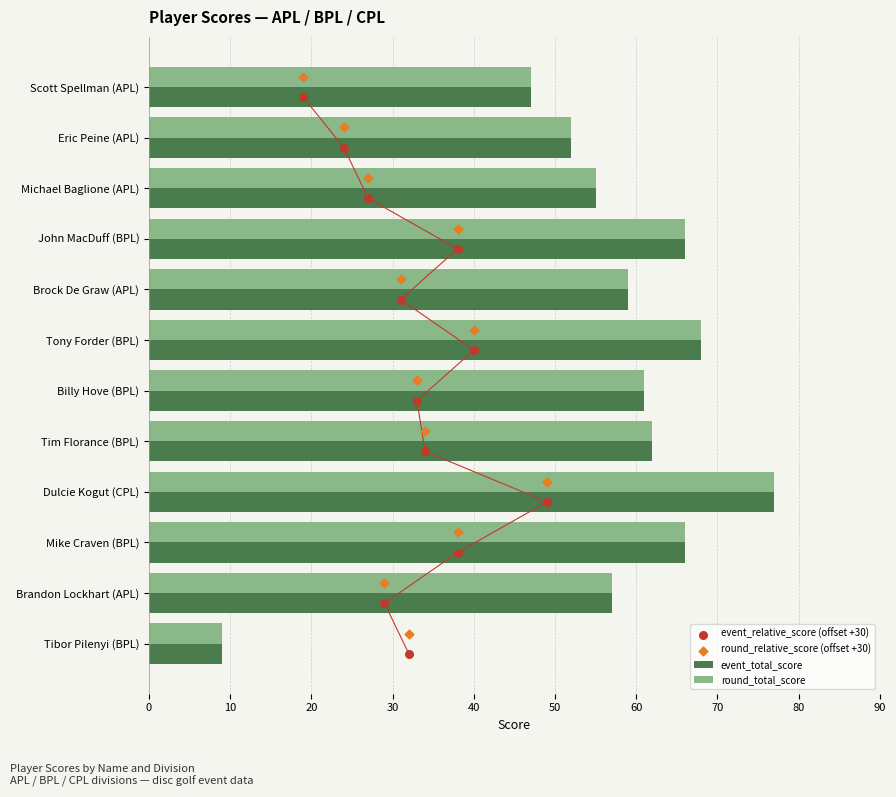

Which category has the lowest value in the round_total_score series?

Tibor Pilenyi (BPL)